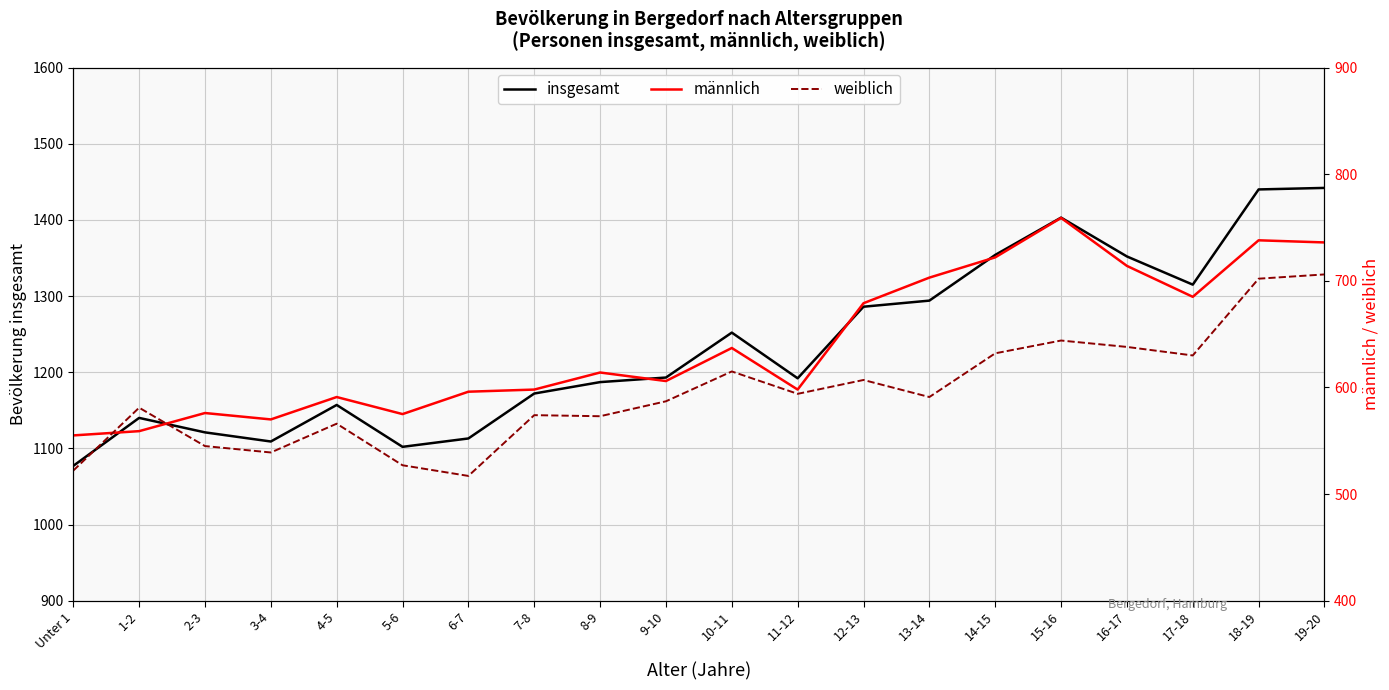

What is the sum of the männlich values at 7-8 and 16-17?

1312